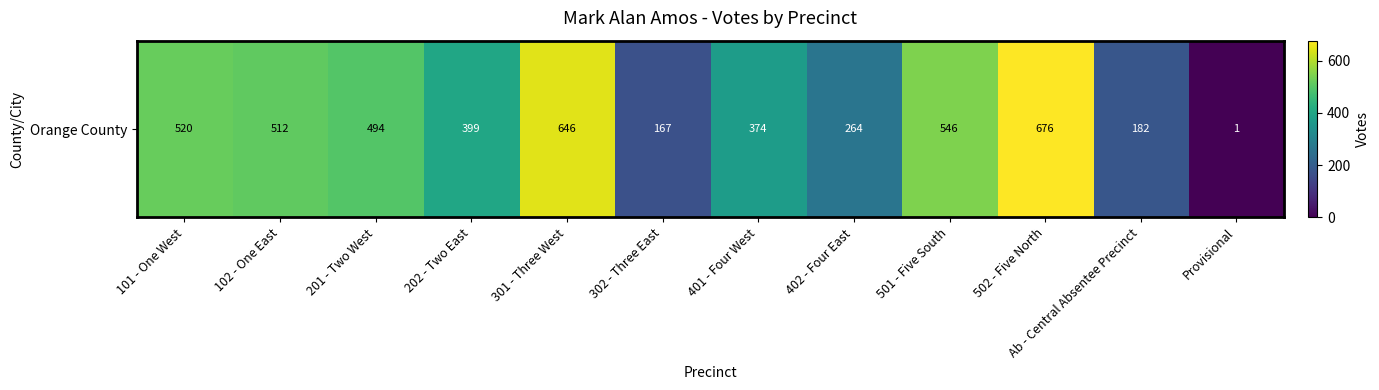

At which label does the data first exceed 494?

101 - One West